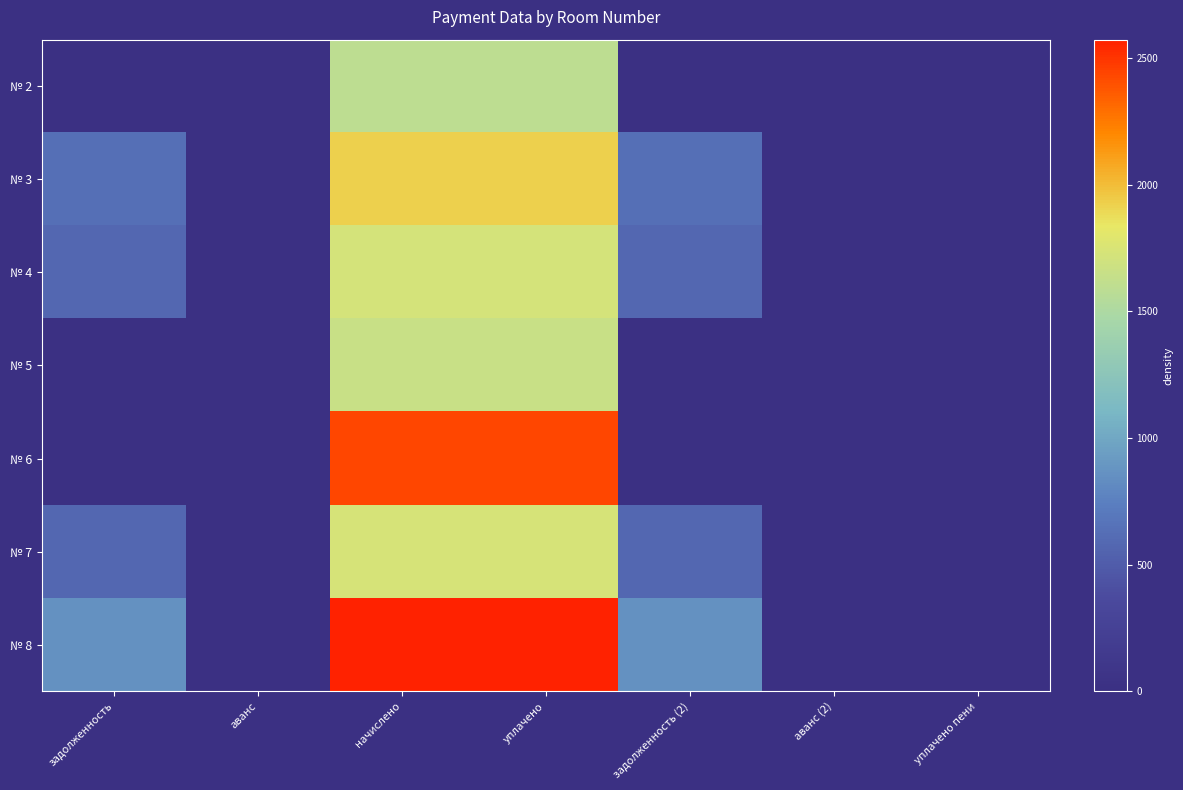

At задолженность, list the series in order from smallest to largest.

№ 2, № 5, № 6, № 4, № 7, № 3, № 8